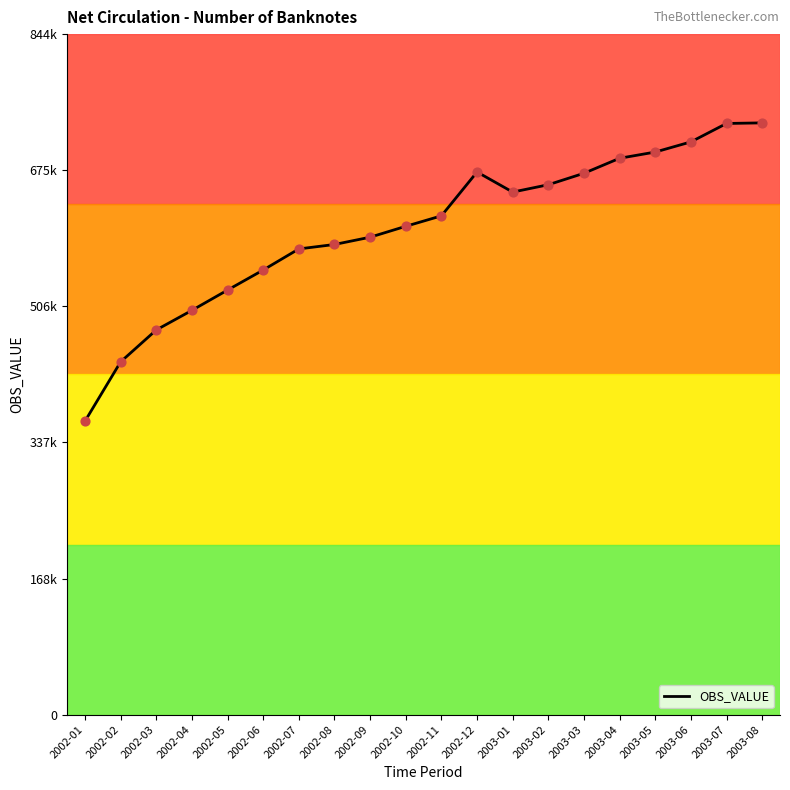

What is the ratio of the value at 2002-07 to the value at 2003-04?

0.8